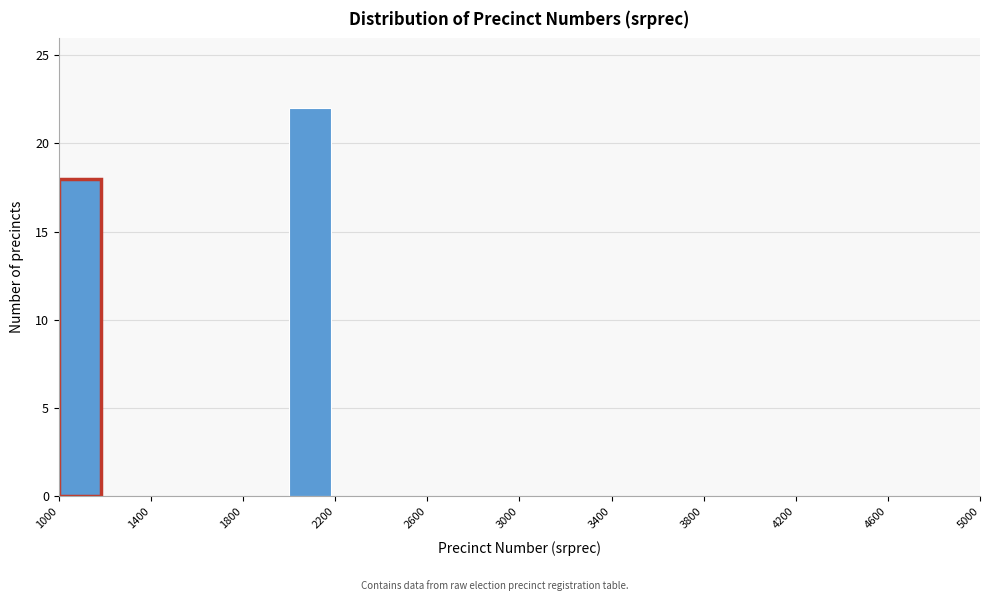

Reading left to right, transcribe this chart: for each bar, give the range it covers on the x-axis and its height. The values are not printed on the chart, so give them approximately, as read against the axis.

1000 to 1200: 18
1200 to 1400: 0
1400 to 1600: 0
1600 to 1800: 0
1800 to 2000: 0
2000 to 2200: 22
2200 to 2400: 0
2400 to 2600: 0
2600 to 2800: 0
2800 to 3000: 0
3000 to 3200: 0
3200 to 3400: 0
3400 to 3600: 0
3600 to 3800: 0
3800 to 4000: 0
4000 to 4200: 0
4200 to 4400: 0
4400 to 4600: 0
4600 to 4800: 0
4800 to 5000: 0